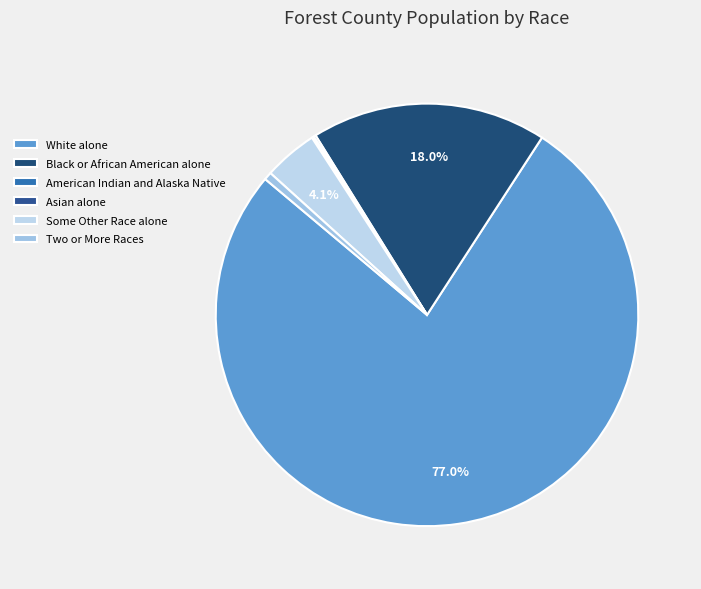

What portion of the pie excludes Some Other Race alone?

95.9%